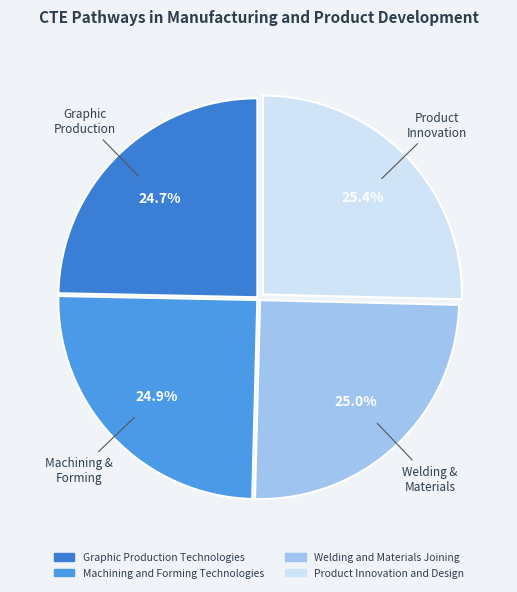

What is the total percentage of Welding and Materials Joining and Machining and Forming Technologies?

49.9%